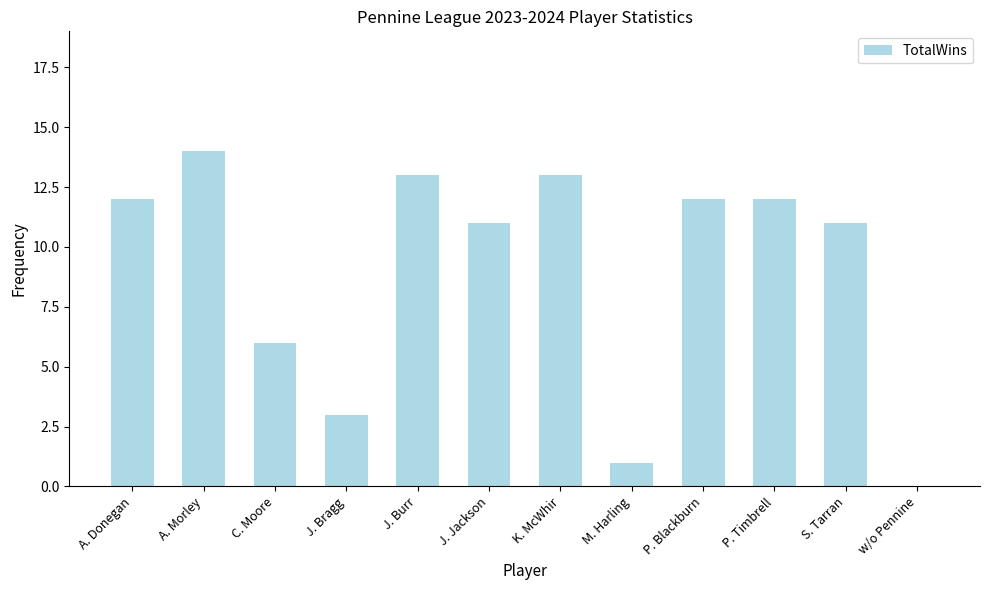

What is the ratio of the value at J. Bragg to the value at K. McWhir?

0.2